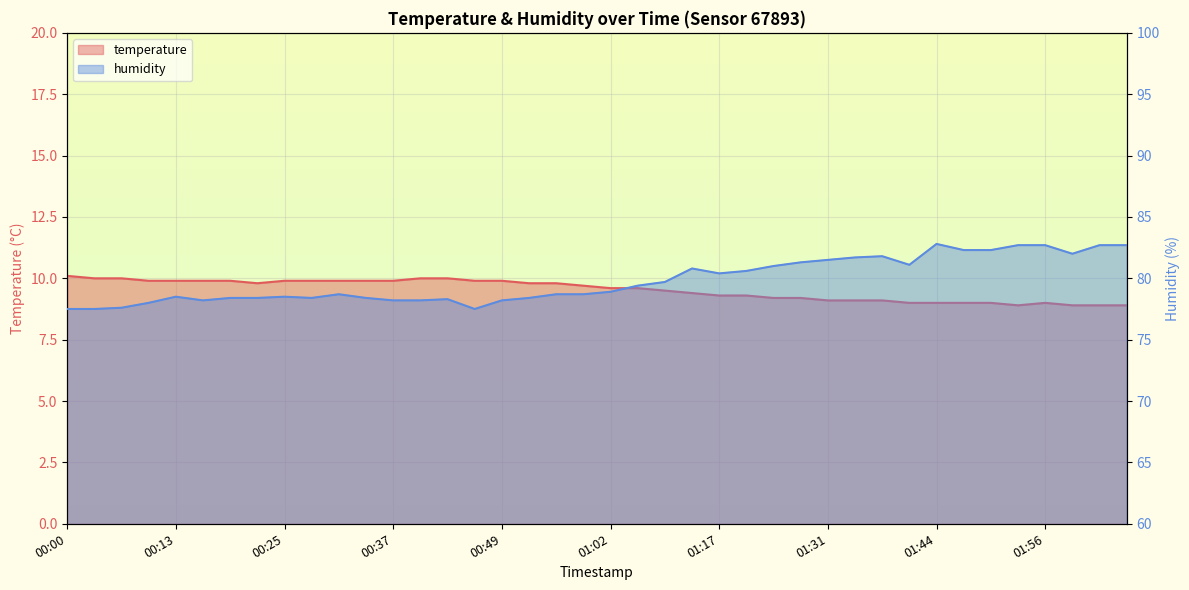

At which category does temperature reach its first local valley?

00:22